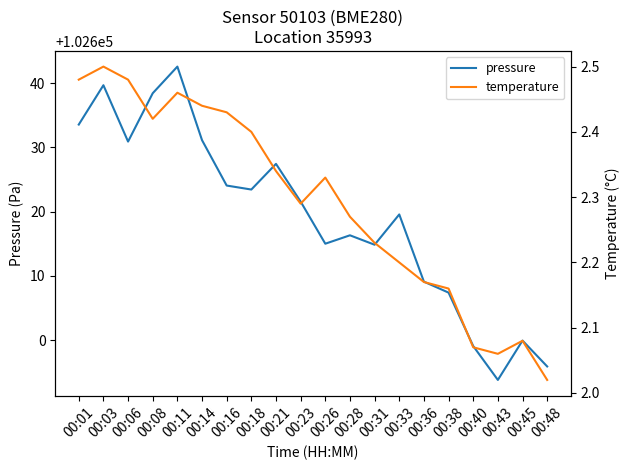

True or false: temperature and pressure intersect in this chart.

False